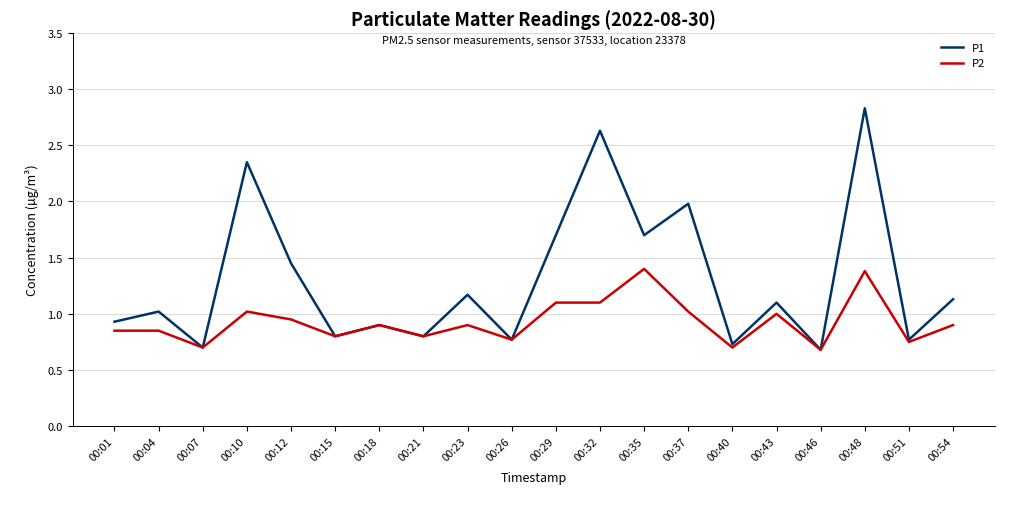

What is the total value across all series at 00:35?

3.1